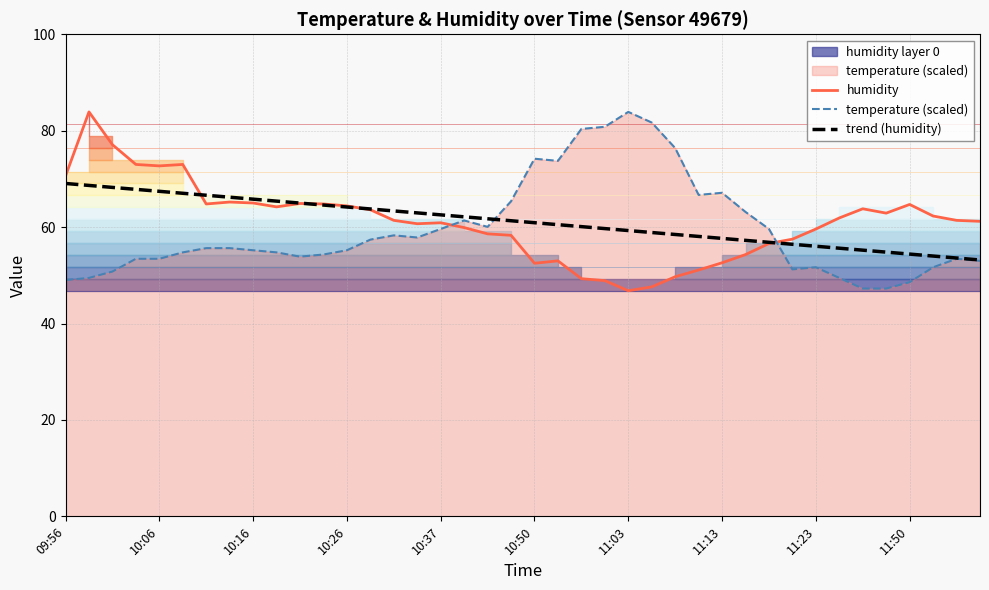

Reading left to right, transcribe all the data shown in this chart.

humidity: 70.6	83.9	77.1	73.0	72.7	73.0	64.8	65.2	65.0	64.2	64.9	64.8	64.4	63.6	61.4	60.7	60.9	59.9	58.6	58.3	52.5	53.0	49.3	48.9	46.8	47.6	49.7	51.1	52.6	54.3	56.6	57.5	59.6	61.9	63.8	62.9	64.7	62.3	61.4	61.2
temperature (scaled): 49.0	49.5	50.8	53.4	53.4	54.8	55.6	55.6	55.2	54.8	53.9	54.3	55.2	57.4	58.3	57.8	59.6	61.4	60.1	65.4	74.2	73.7	80.4	80.8	83.9	81.7	76.4	66.7	67.1	63.1	59.6	51.2	51.7	49.5	47.2	47.2	48.6	51.7	53.4	53.0
trend (humidity): 69.1	68.6	68.2	67.8	67.4	67.0	66.6	66.2	65.8	65.4	65.0	64.6	64.2	63.8	63.4	62.9	62.5	62.1	61.7	61.3	60.9	60.5	60.1	59.7	59.3	58.9	58.5	58.1	57.7	57.3	56.8	56.4	56.0	55.6	55.2	54.8	54.4	54.0	53.6	53.2